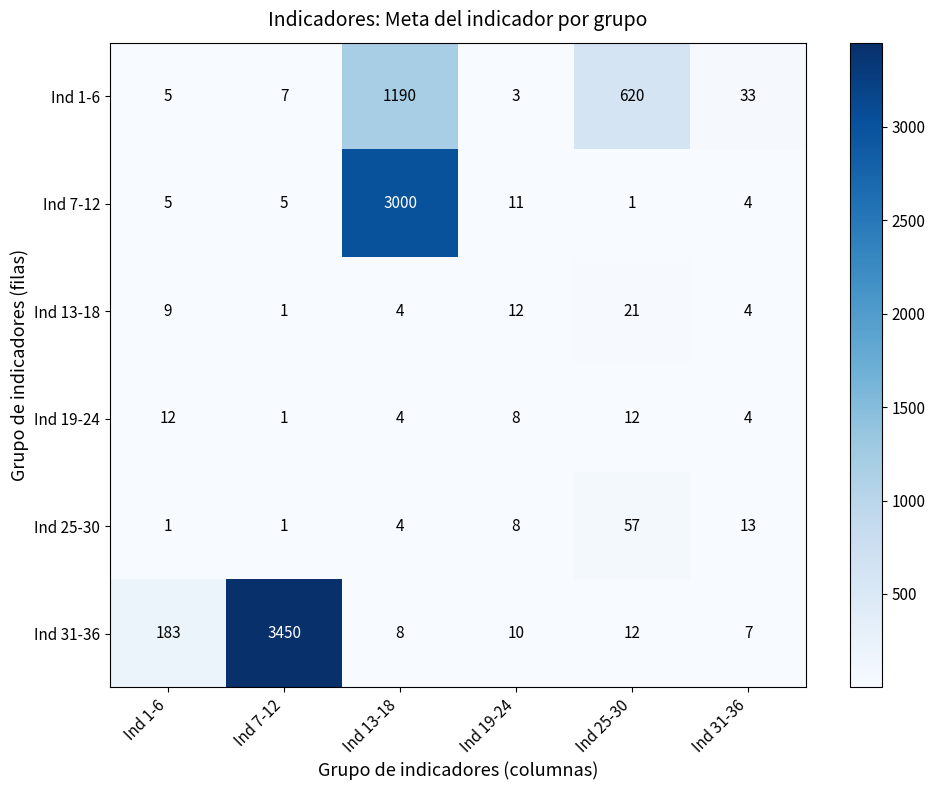

At which category is the sum across all series the highest?

Ind 13-18